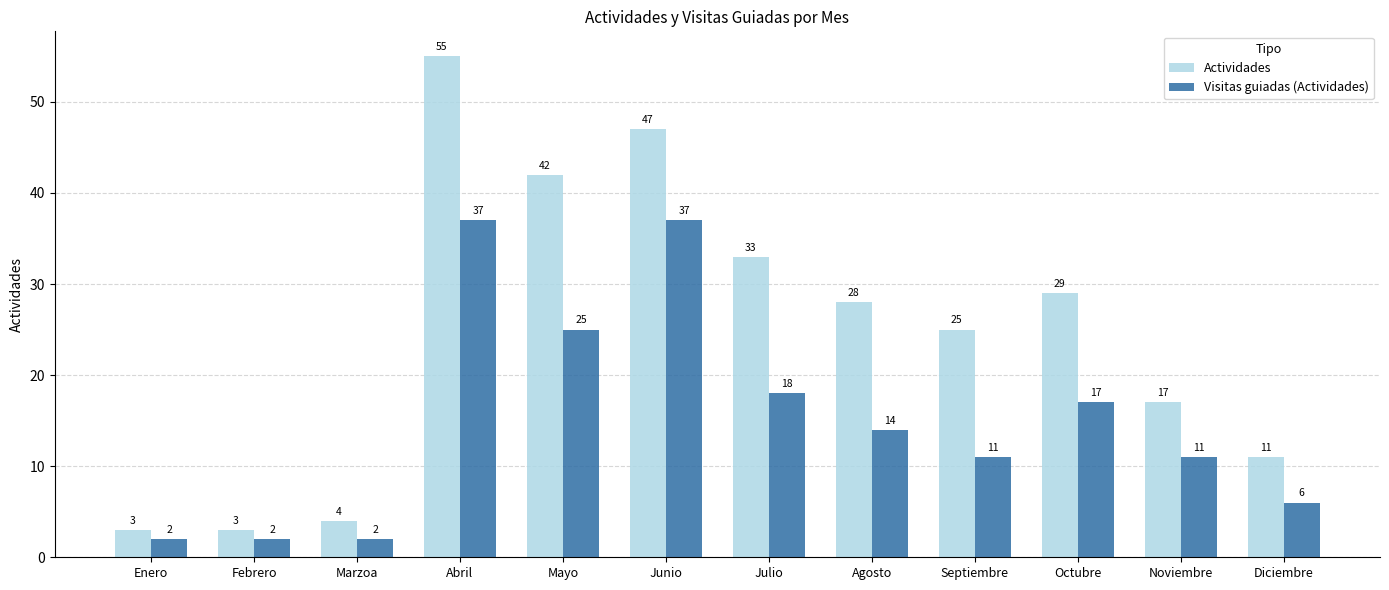

What is the difference between the highest and lowest values at Febrero?

1